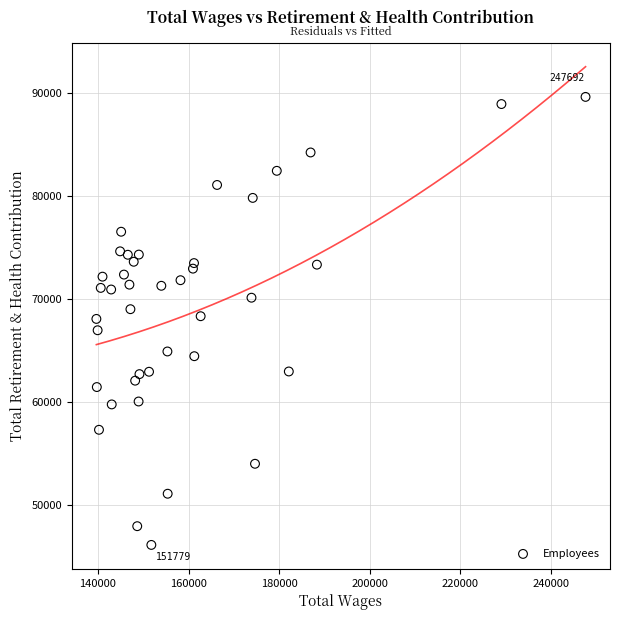

What is the range of X values (max minus min)?

108054